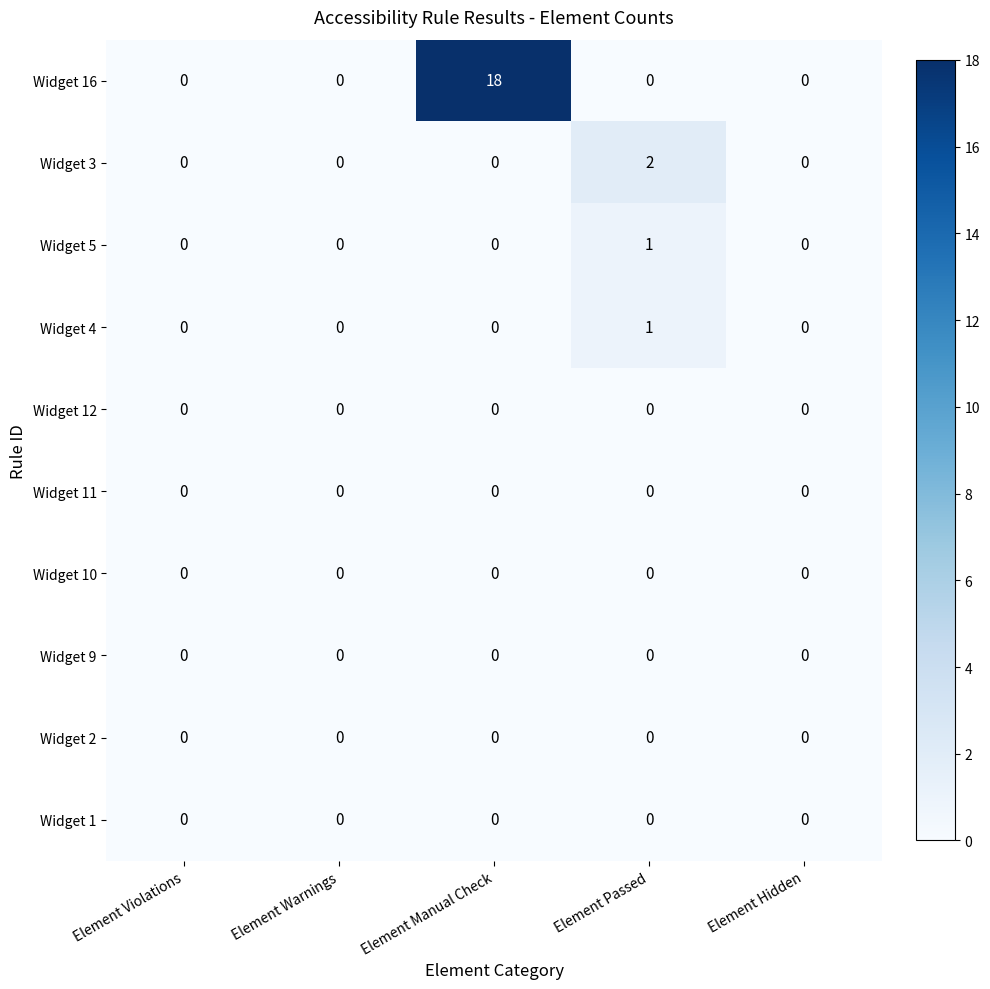

Is it true that Widget 1 equals 0 at Element Passed?

True